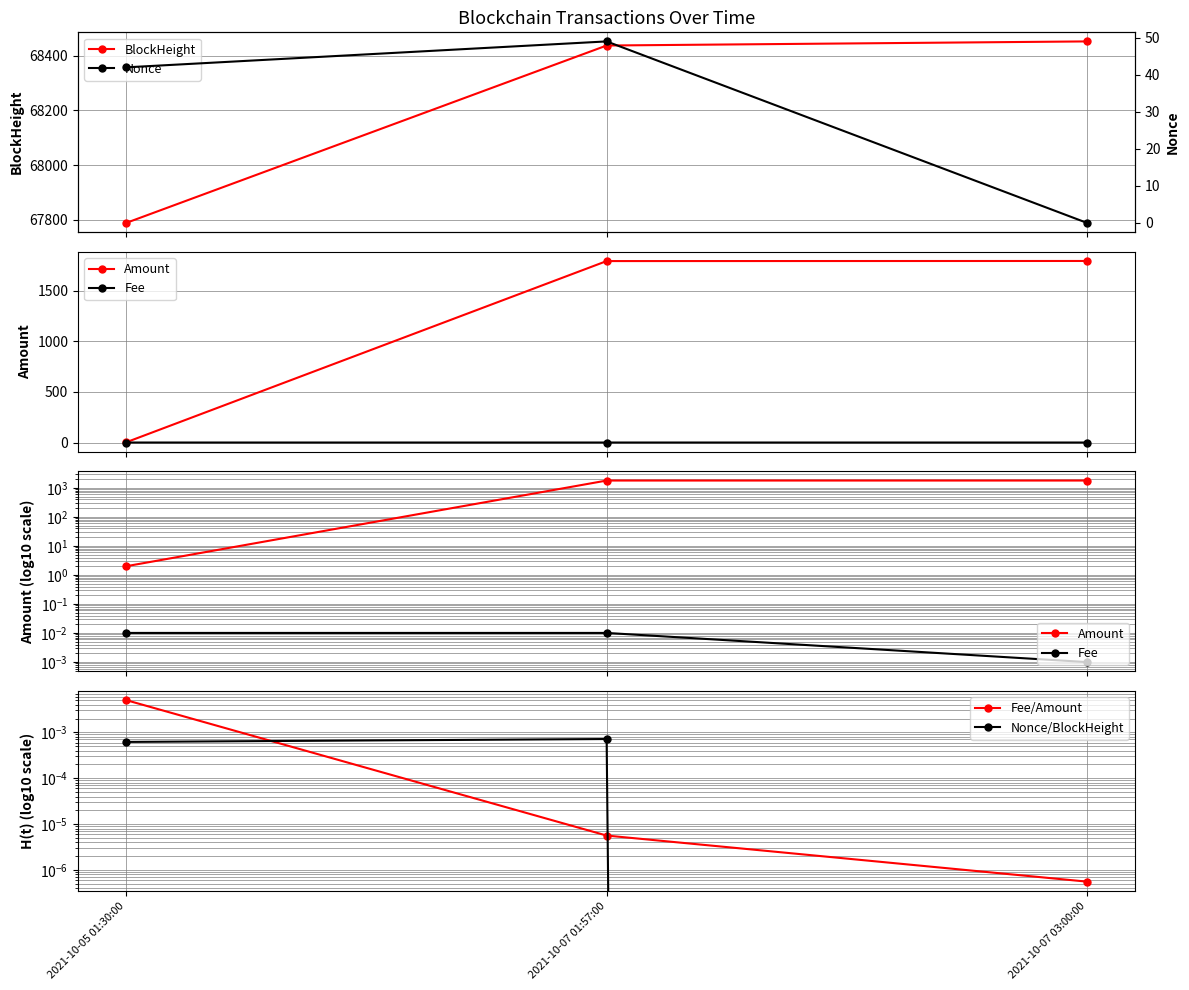

List the labels in order of BlockHeight value, largest first.

2021-10-07 03:00:00, 2021-10-07 01:57:00, 2021-10-05 01:30:00